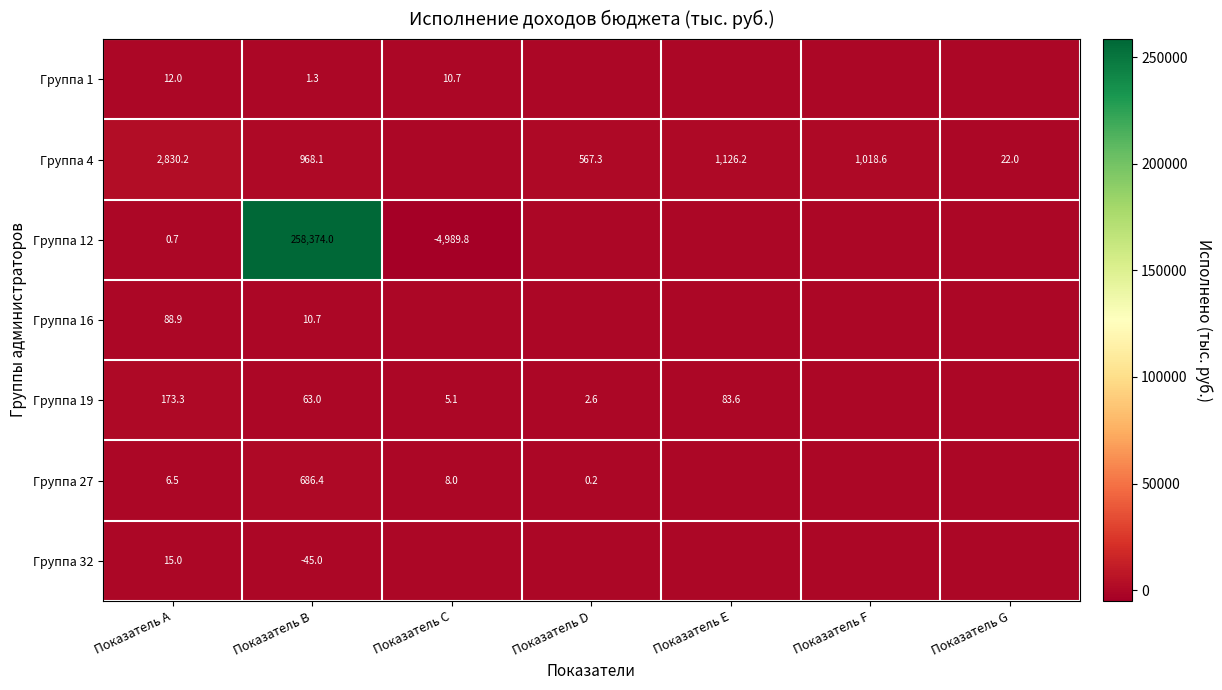

Rank the series at Показатель B from lowest to highest value.

Группа 32, Группа 1, Группа 16, Группа 19, Группа 27, Группа 4, Группа 12